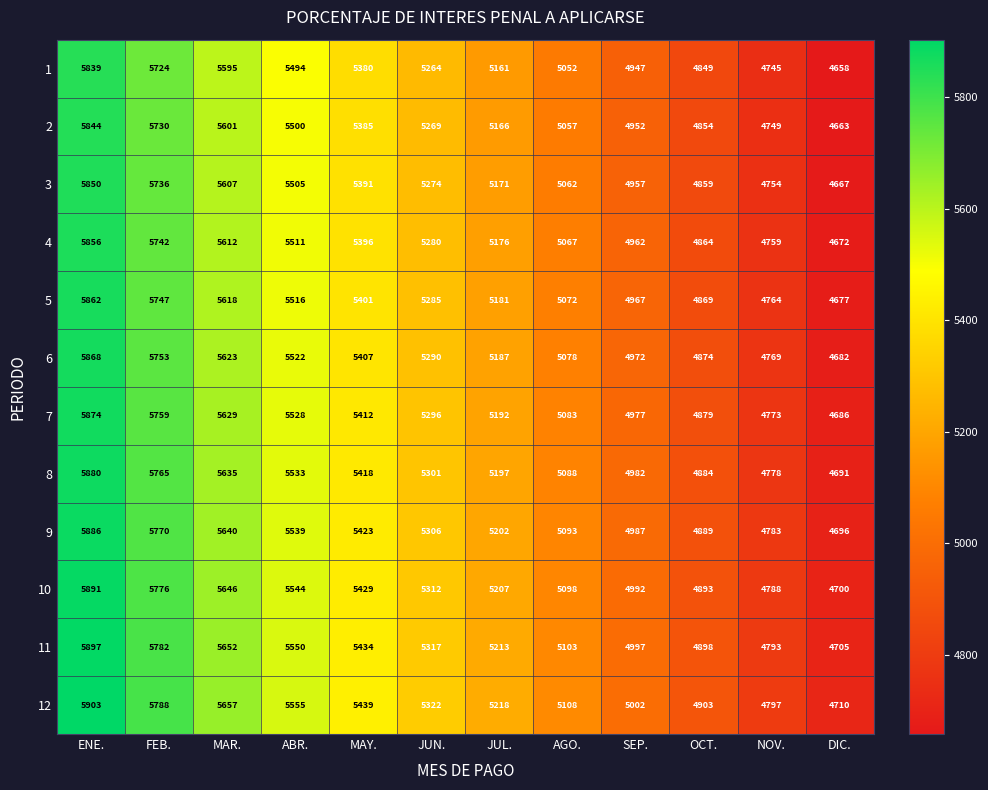

The 8 series shows 4691 at DIC.. True or false?

True